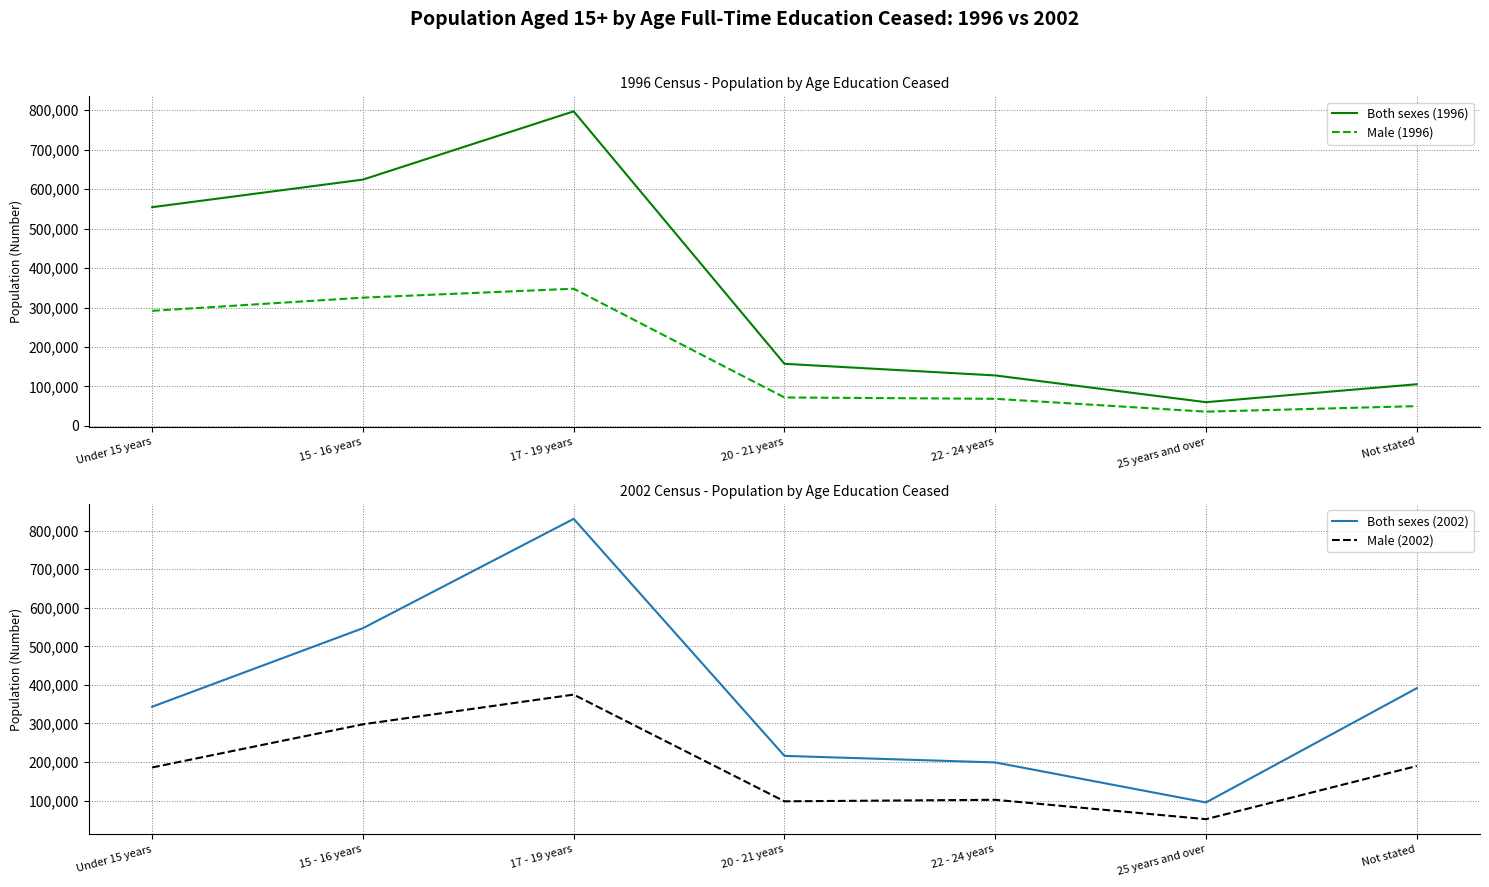

What is the average value of the Both sexes (1996) series?

346724